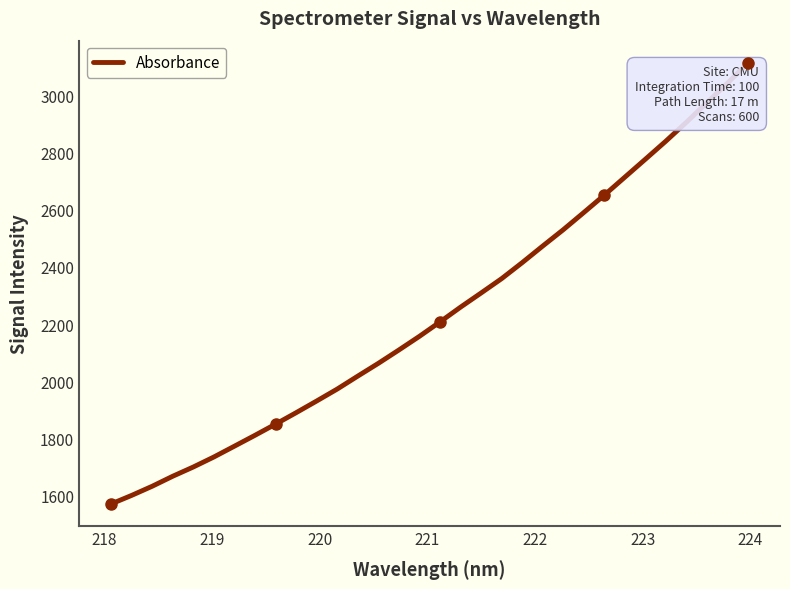

What is the minimum value shown in the chart?

1571.3